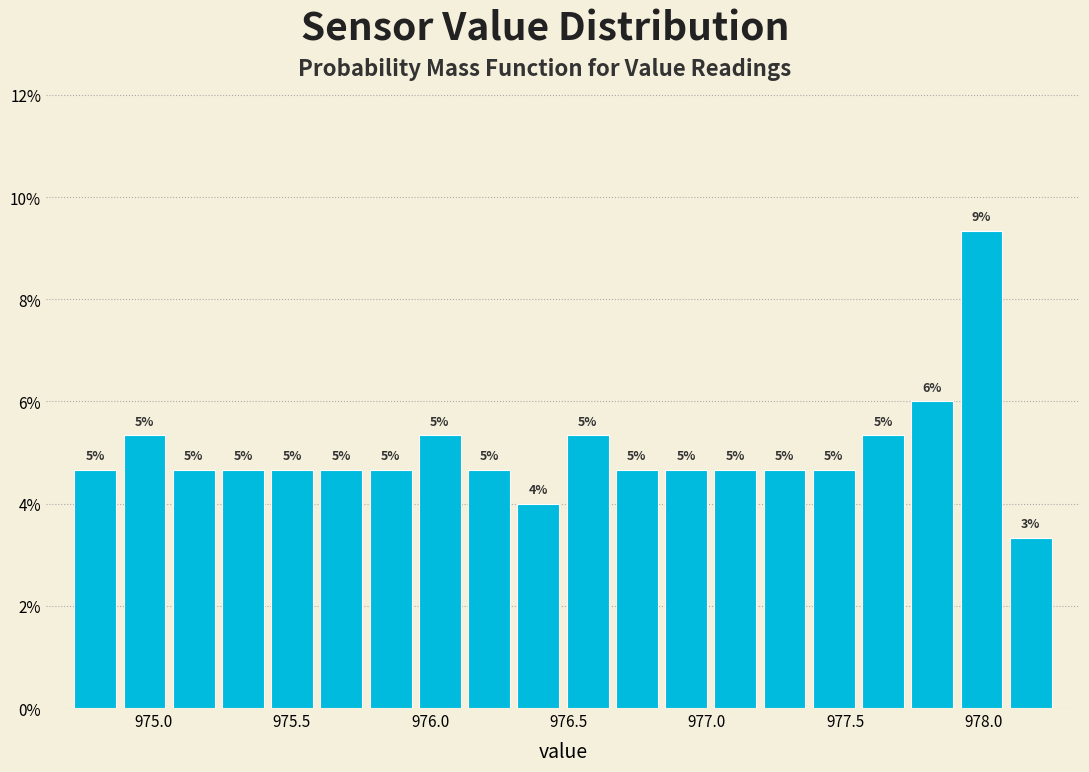

Around what value on the x-axis is the tallest bar? Give the approximate position of its centre, as read against the axis.

978.00